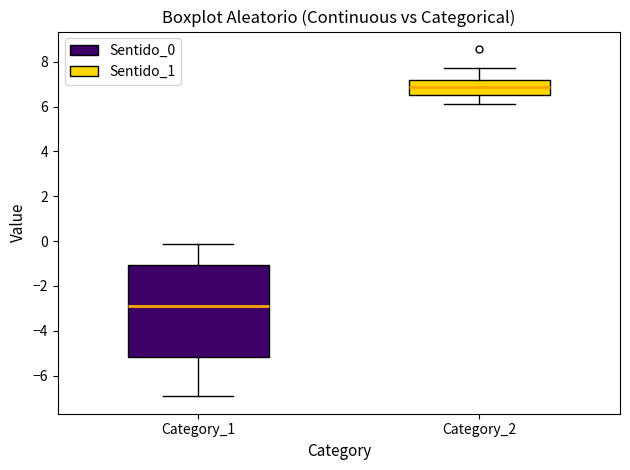

Where does the lower whisker of the box for Category_1 end on the y-axis? The values are not printed on the chart, so give them approximately, as read against the axis.

-7.0